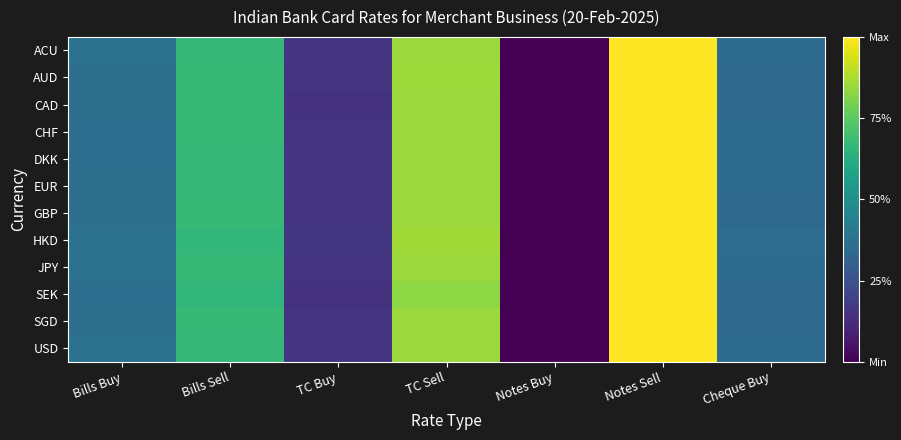

How many series are shown in this chart?

12